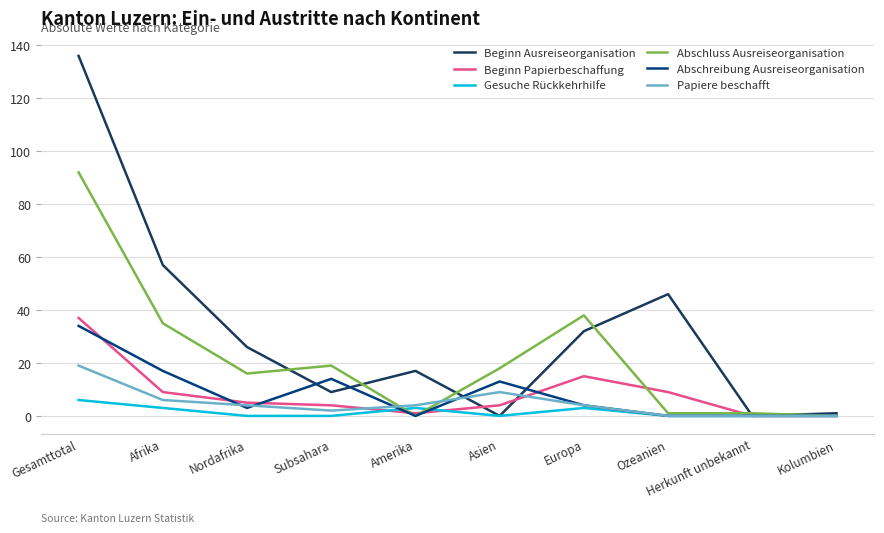

What is the spread (max minus min) of values at Afrika?

54